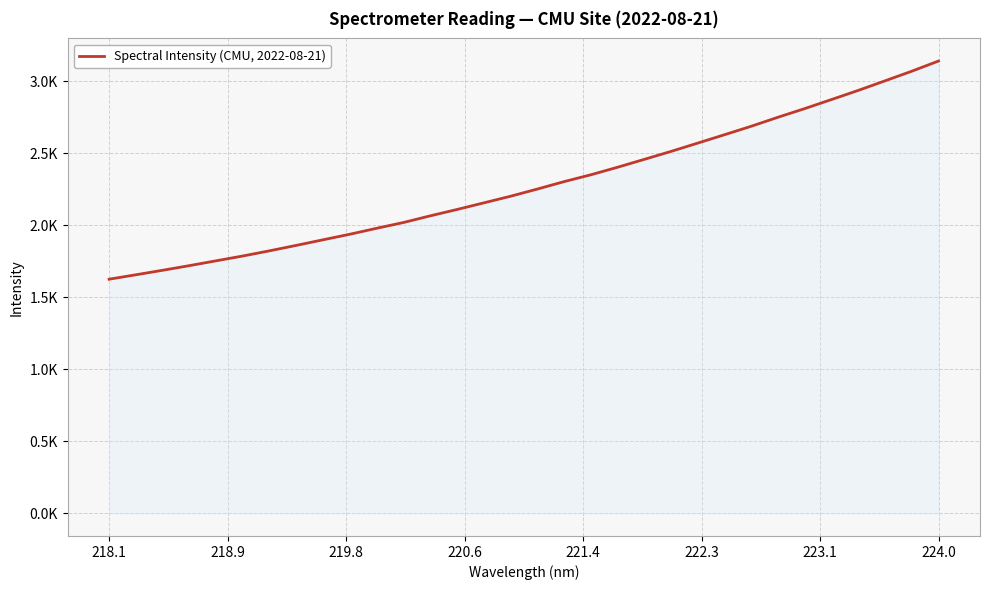

Does the chart have visible grid lines?

Yes